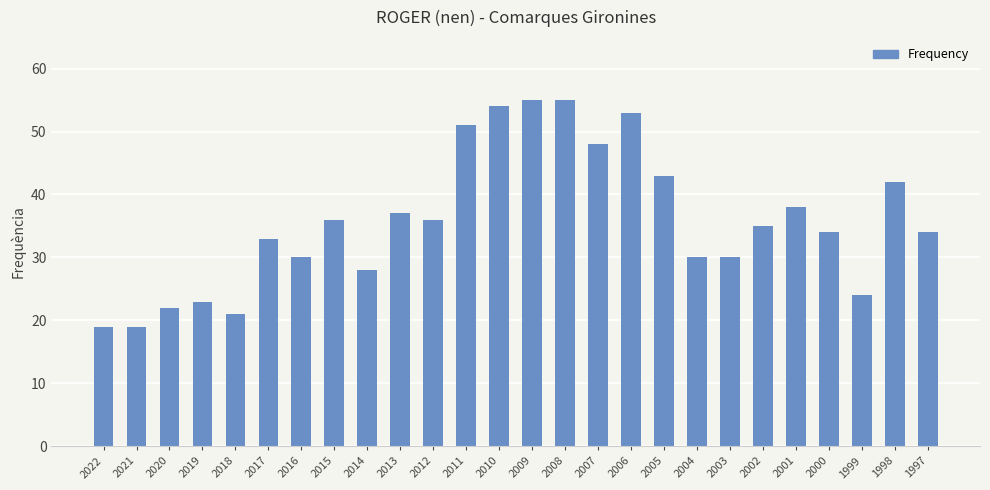

What is the value of the 11th bar from the left?

36